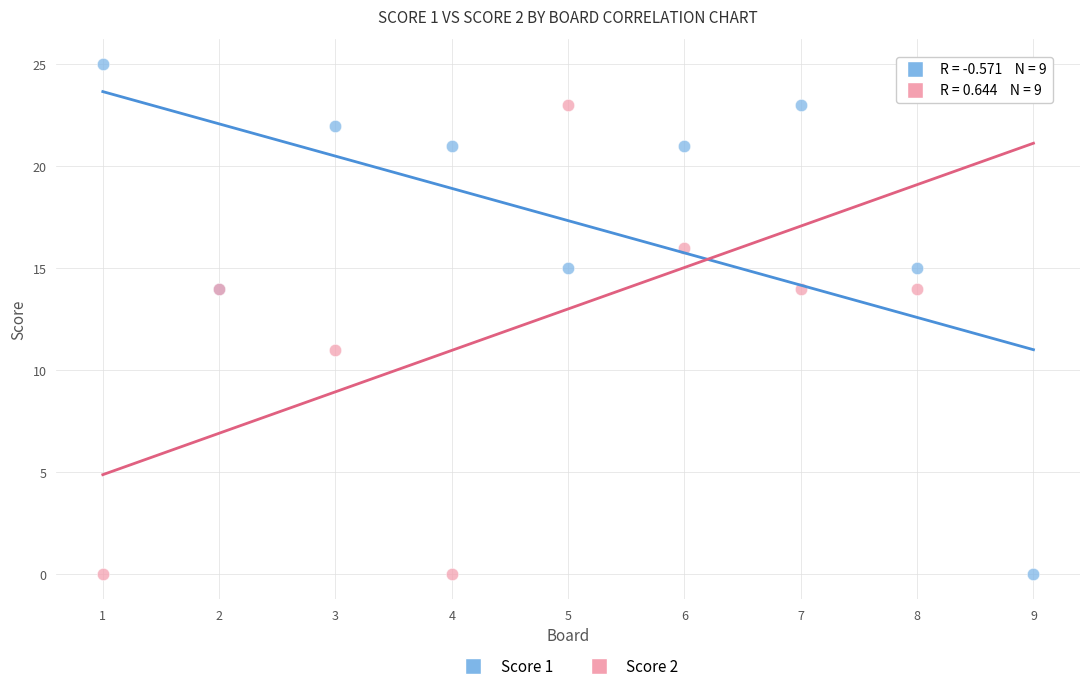

What is the X range (max minus min) for the scatter plot?

8